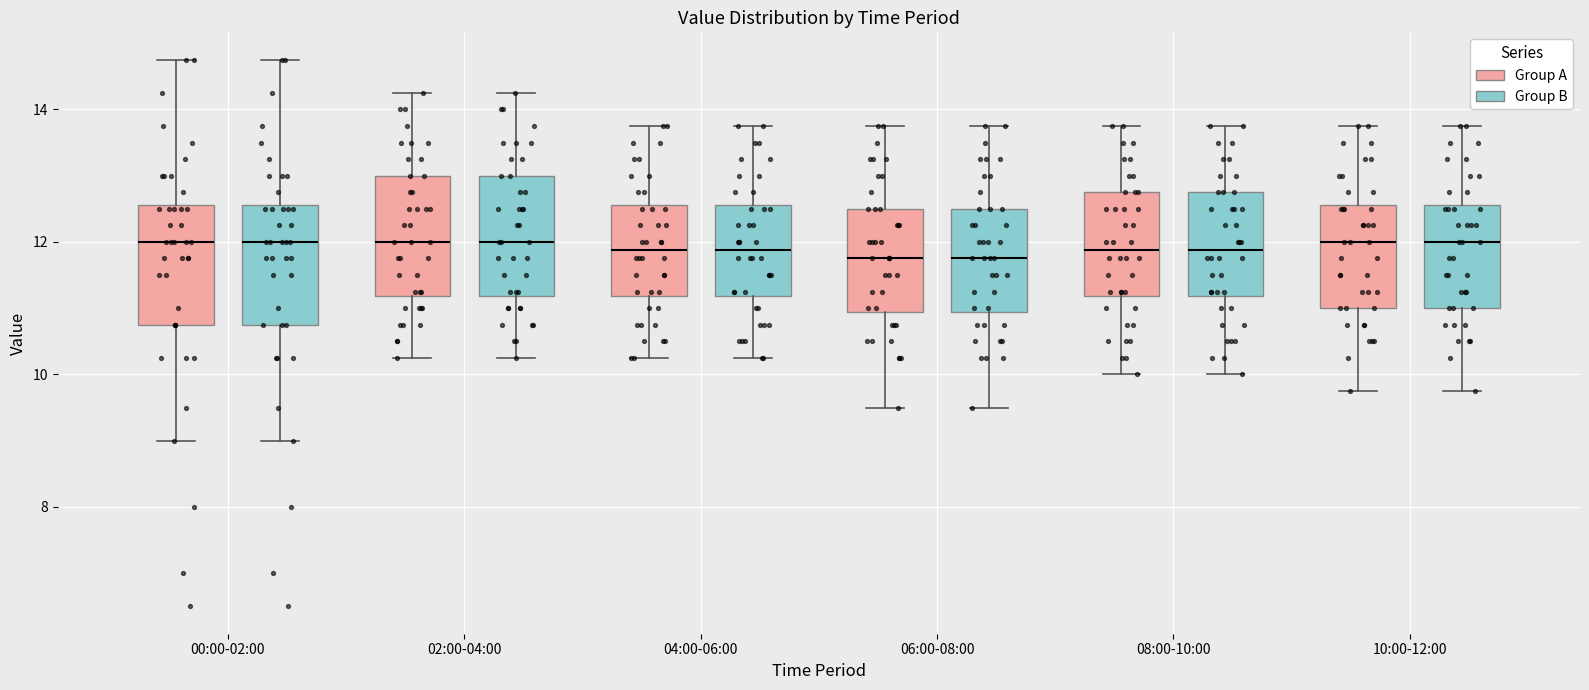

Reading left to right, transcribe this box plot: for each box, give where its median line is, the range the box spans, and where its two whiskers end, as read against the y-axis. The values are not printed on the chart, so give them approximately, as read against the axis.

00:00-02:00 (Group A): median 12.0, box 10.8 to 12.6, whiskers 9.0 to 14.8
00:00-02:00 (Group B): median 12.0, box 10.8 to 12.6, whiskers 9.0 to 14.8
02:00-04:00 (Group A): median 12.0, box 11.2 to 13.0, whiskers 10.2 to 14.2
02:00-04:00 (Group B): median 12.0, box 11.2 to 13.0, whiskers 10.2 to 14.2
04:00-06:00 (Group A): median 11.8, box 11.2 to 12.6, whiskers 10.2 to 13.8
04:00-06:00 (Group B): median 11.8, box 11.2 to 12.6, whiskers 10.2 to 13.8
06:00-08:00 (Group A): median 11.8, box 11.0 to 12.6, whiskers 9.6 to 13.8
06:00-08:00 (Group B): median 11.8, box 11.0 to 12.6, whiskers 9.6 to 13.8
08:00-10:00 (Group A): median 11.8, box 11.2 to 12.8, whiskers 10.0 to 13.8
08:00-10:00 (Group B): median 11.8, box 11.2 to 12.8, whiskers 10.0 to 13.8
10:00-12:00 (Group A): median 12.0, box 11.0 to 12.6, whiskers 9.8 to 13.8
10:00-12:00 (Group B): median 12.0, box 11.0 to 12.6, whiskers 9.8 to 13.8